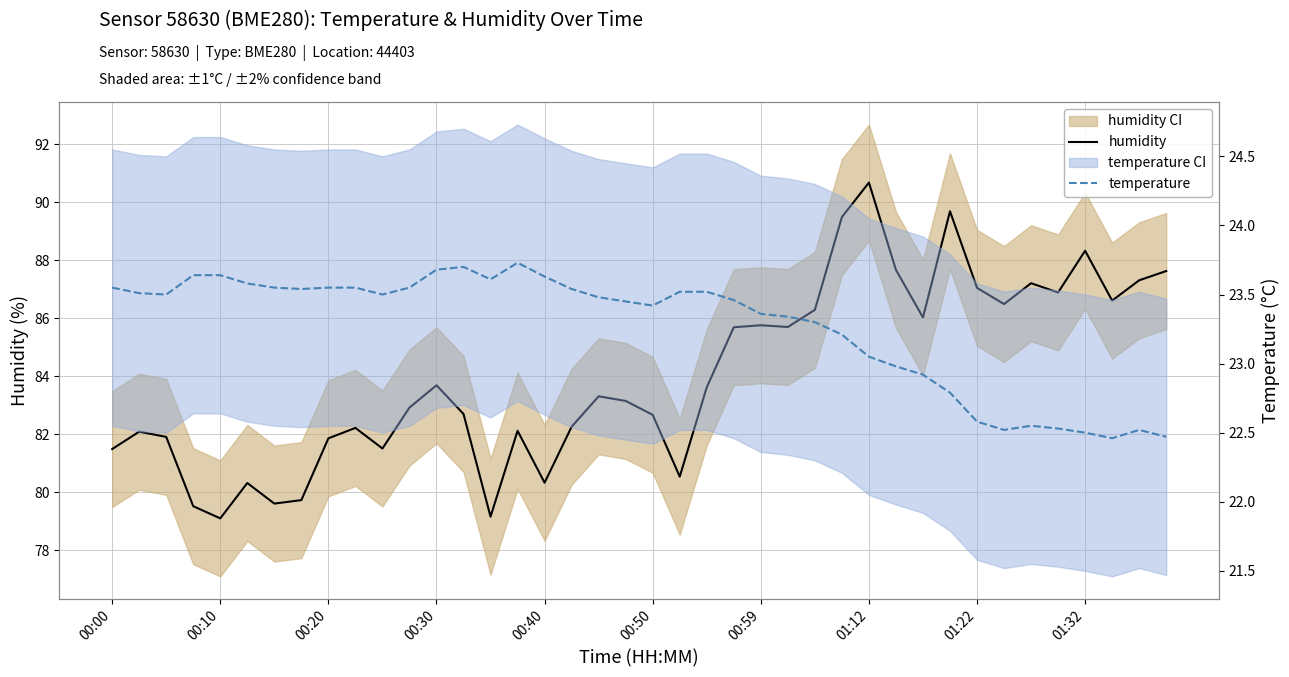

True or false: temperature and humidity intersect in this chart.

False